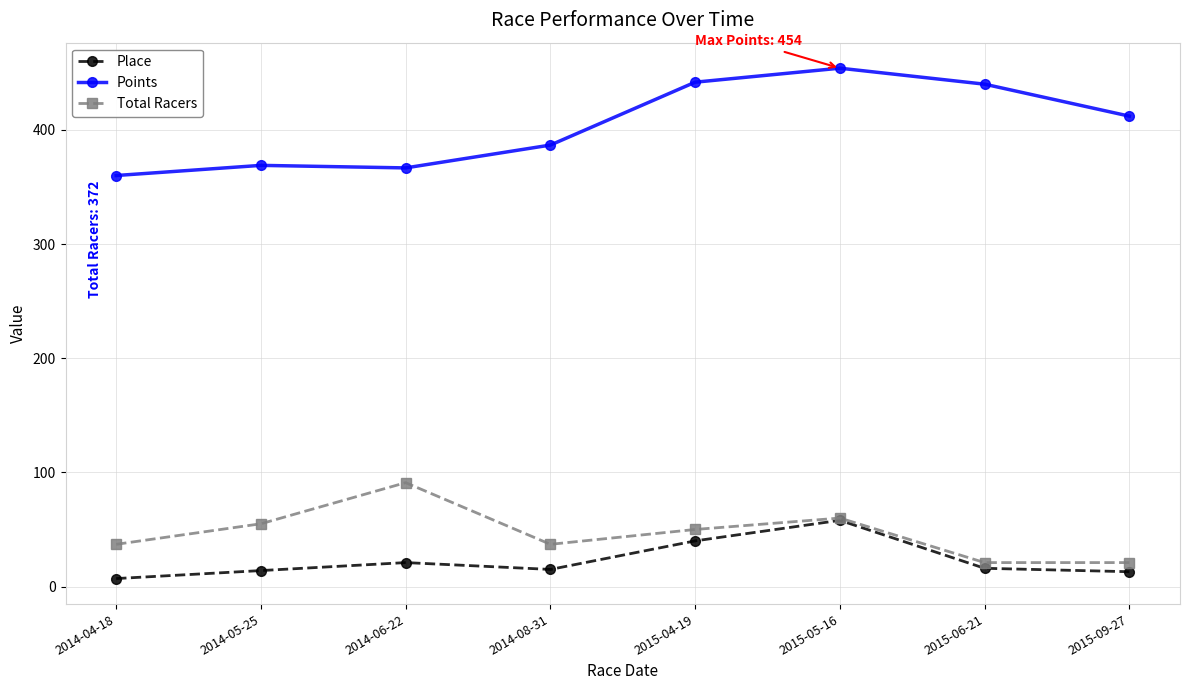

List the series in order of their peak value, highest first.

Points, Total Racers, Place